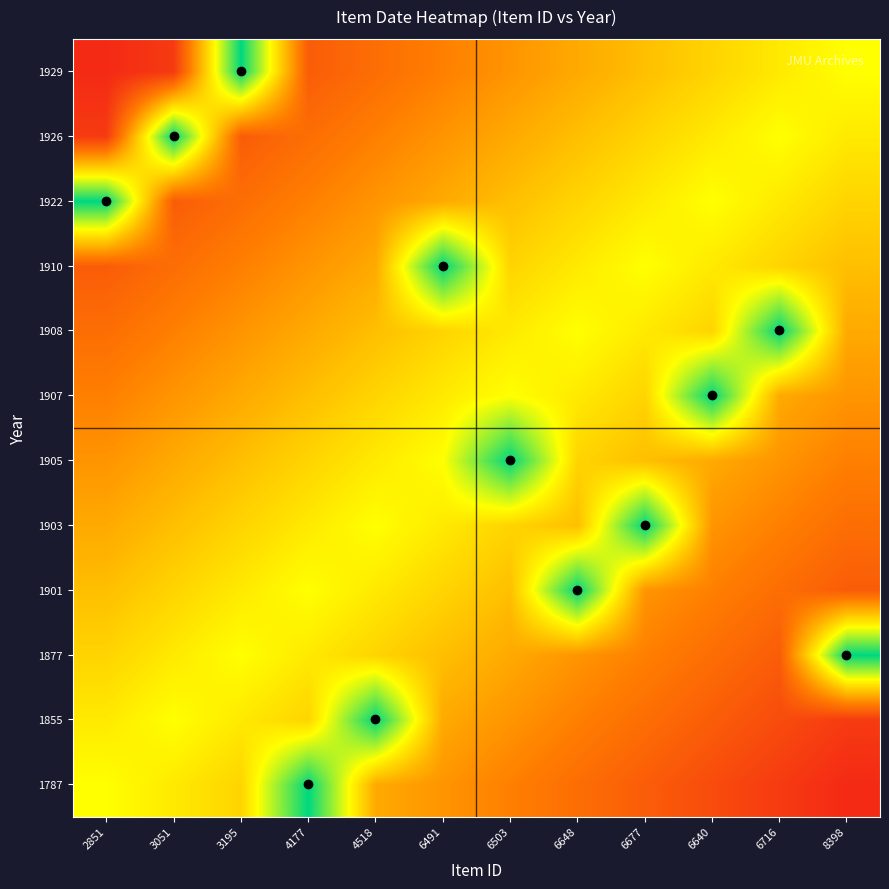

At which category is the sum across all series the highest?

6491